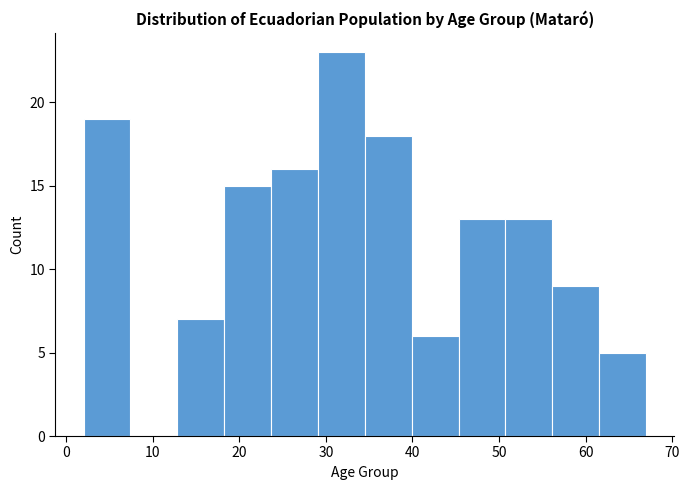

Reading left to right, list every bar in this chart as the range it spans on the x-axis followed by its height. Neither the bar edges nor the heights are printed on the chart, so give them approximately, as read against the axes.

2 to 7: 19
7 to 13: 0
13 to 18: 7
18 to 24: 15
24 to 29: 16
29 to 35: 23
35 to 40: 18
40 to 45: 6
45 to 51: 13
51 to 56: 13
56 to 62: 9
62 to 67: 5